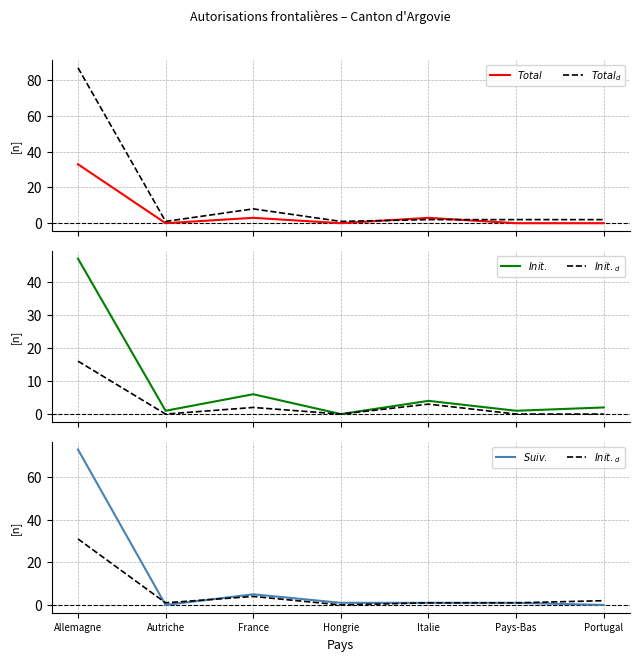

How many lines are shown in the chart?

5